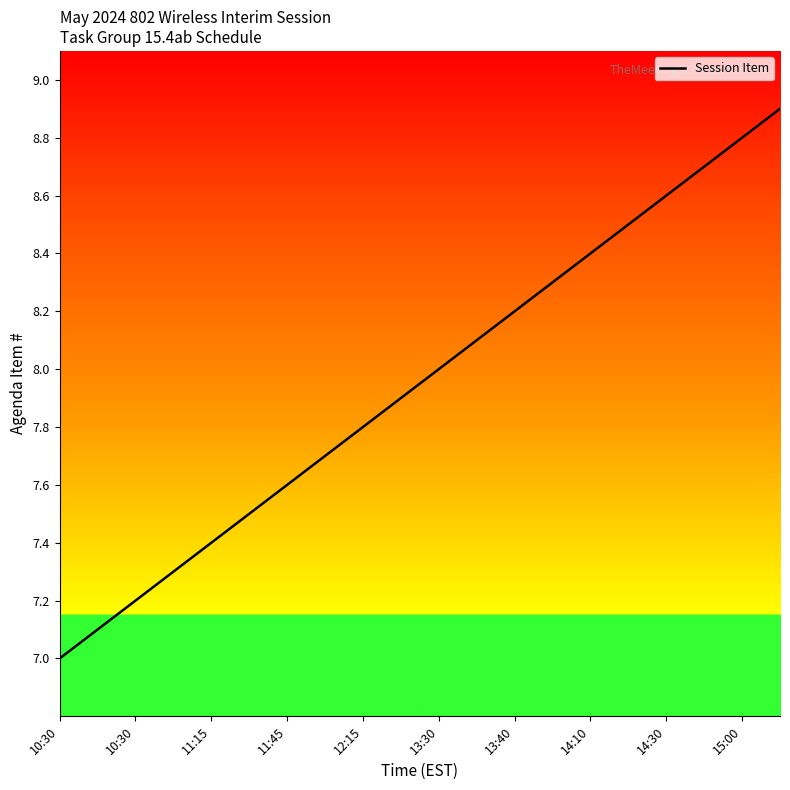

What is the sum of all values?

159.0